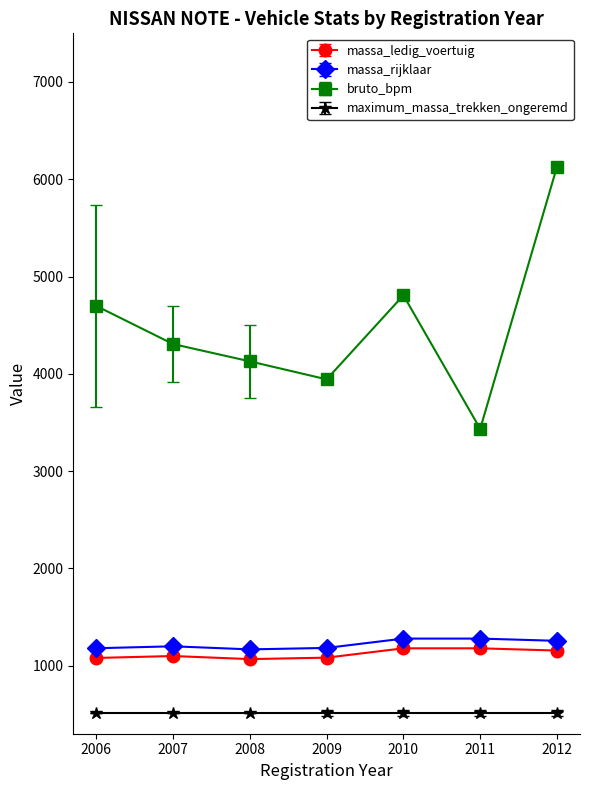

What is the total value across all series at 2009?

6717.0